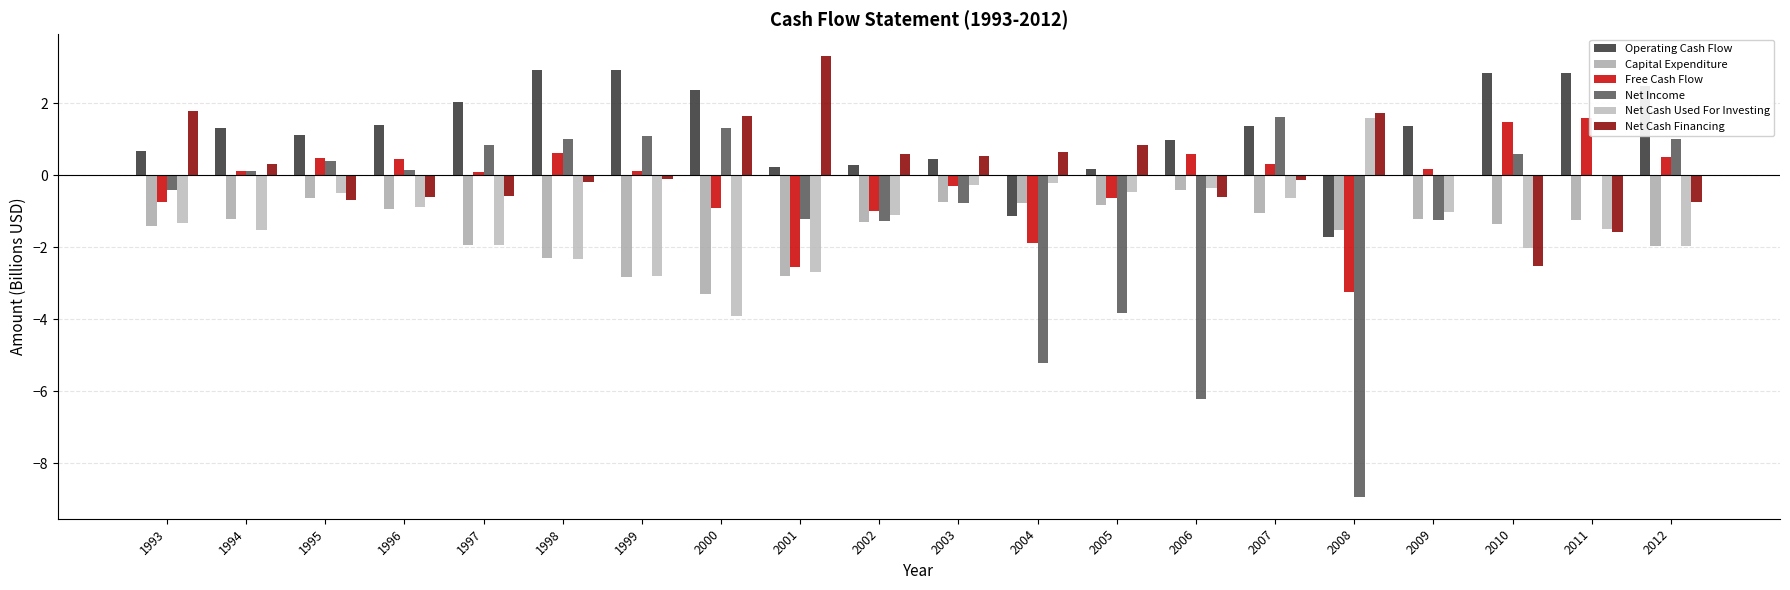

How many series are shown in this chart?

6